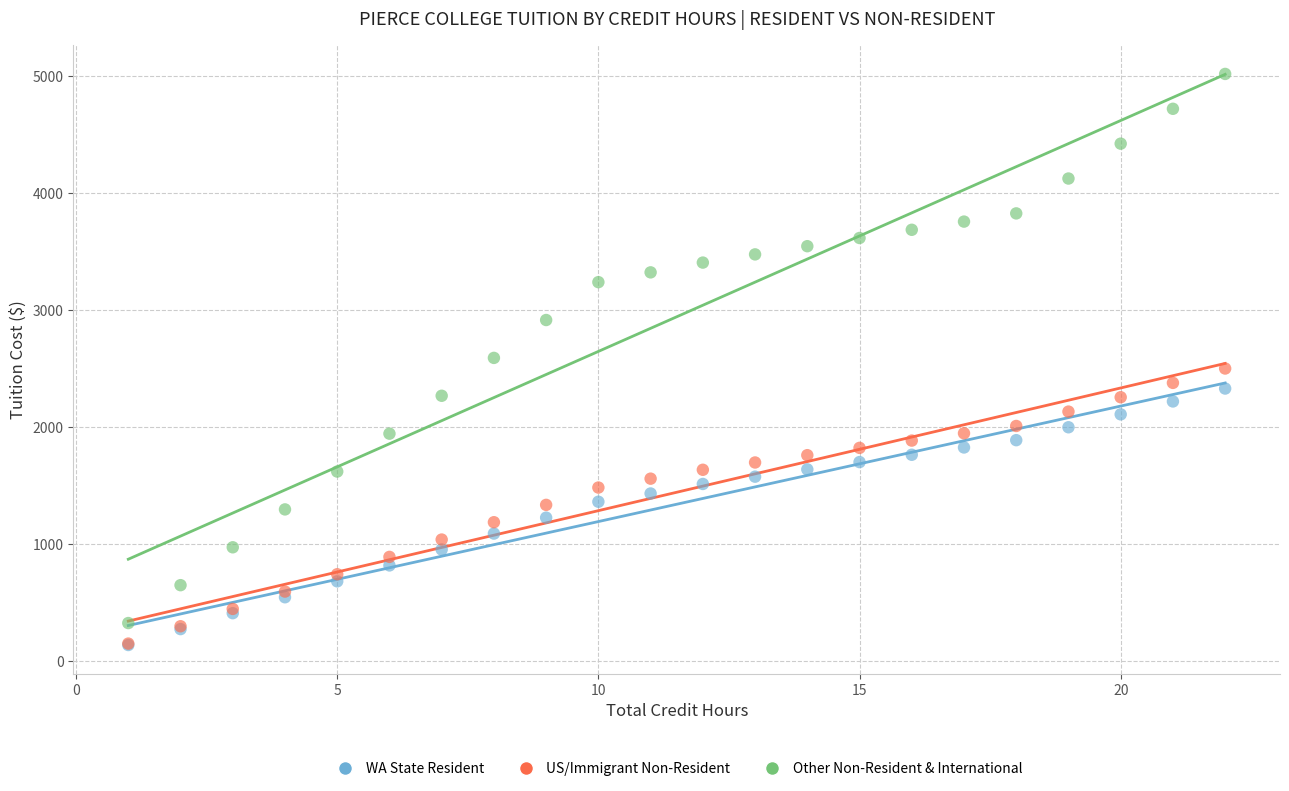

In the Other Non-Resident & International series, what Y value is closest to 2671?

2591.4